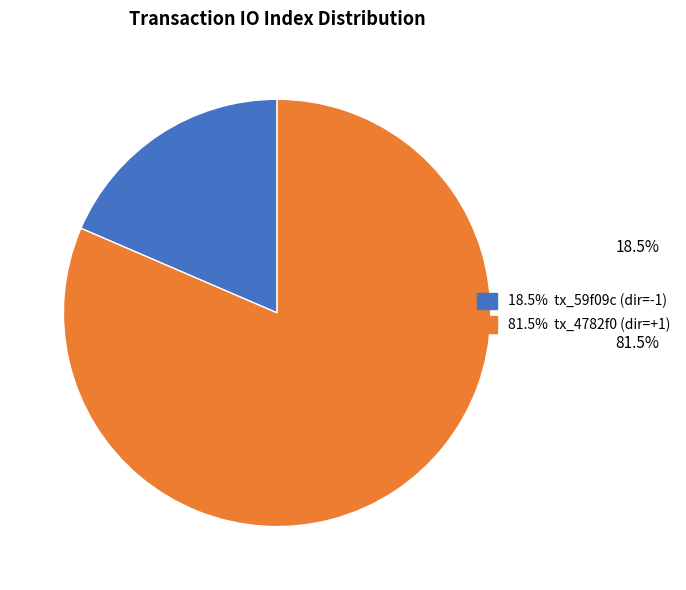

Is there any slice that represents more than half of the pie?

Yes